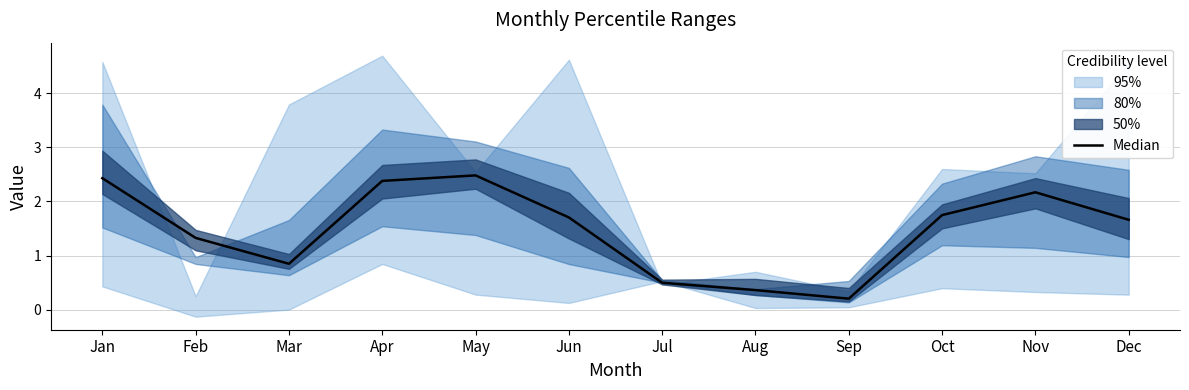

True or false: there are more than 0 points higher than both neighbors.

True